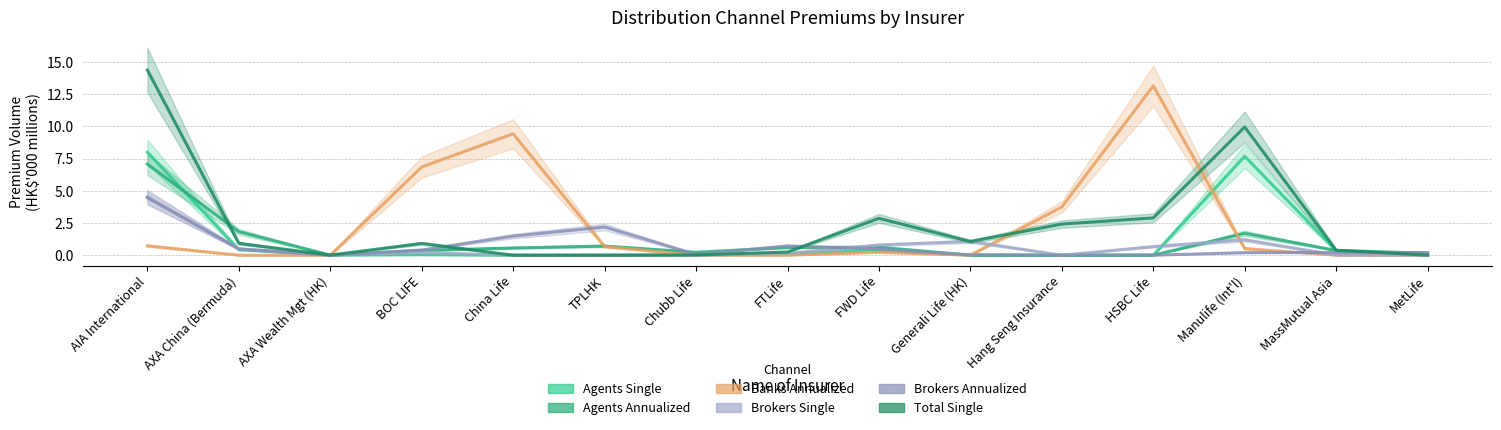

Is the value of Total Single at BOC LIFE greater than the value of Brokers Single at Hang Seng Insurance?

Yes